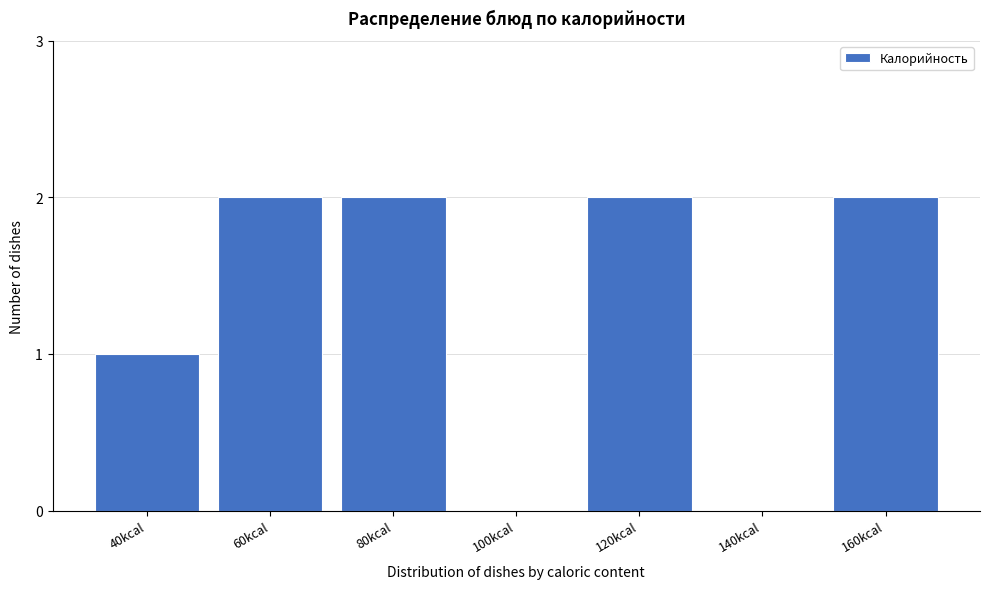

Reading left to right, transcribe all the data shown in this chart.

40kcal=1	60kcal=2	80kcal=2	100kcal=0	120kcal=2	140kcal=0	160kcal=2